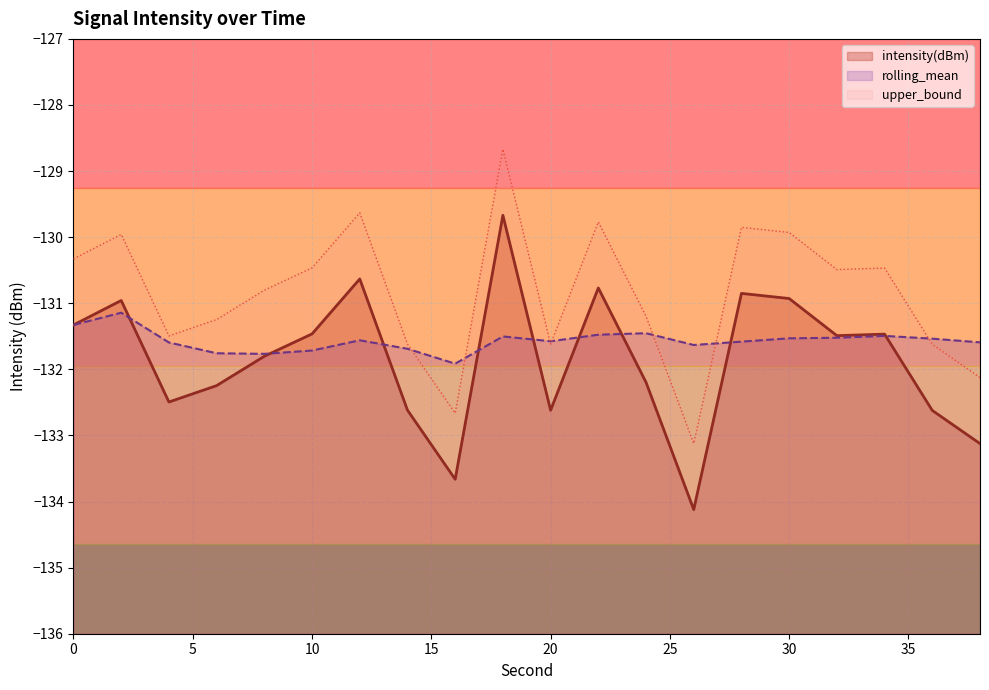

What is the difference between the second highest and second lowest values in the intensity(dBm) series?

3.0